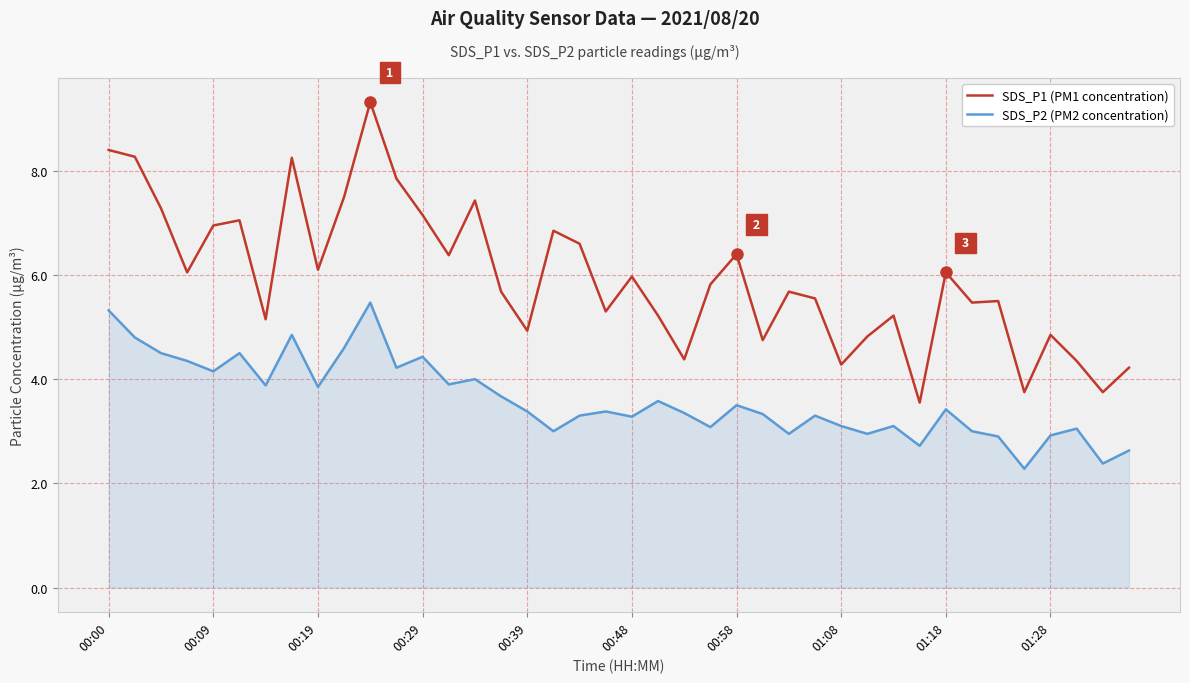

What is the difference between the maximum and second lowest values in the SDS_P1 (PM1 concentration) series?

5.6